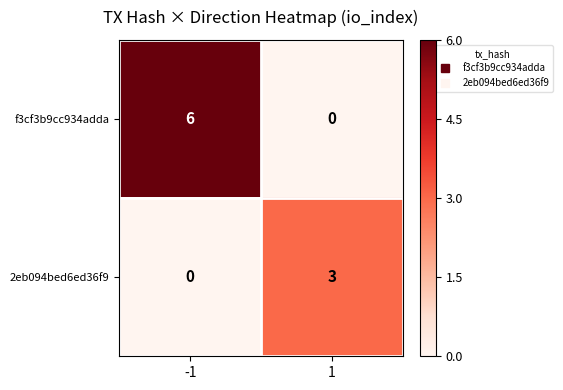

Reading left to right, what are all the values shown in this chart?

f3cf3b9cc934adda: -1=6	1=0
2eb094bed6ed36f9: -1=0	1=3